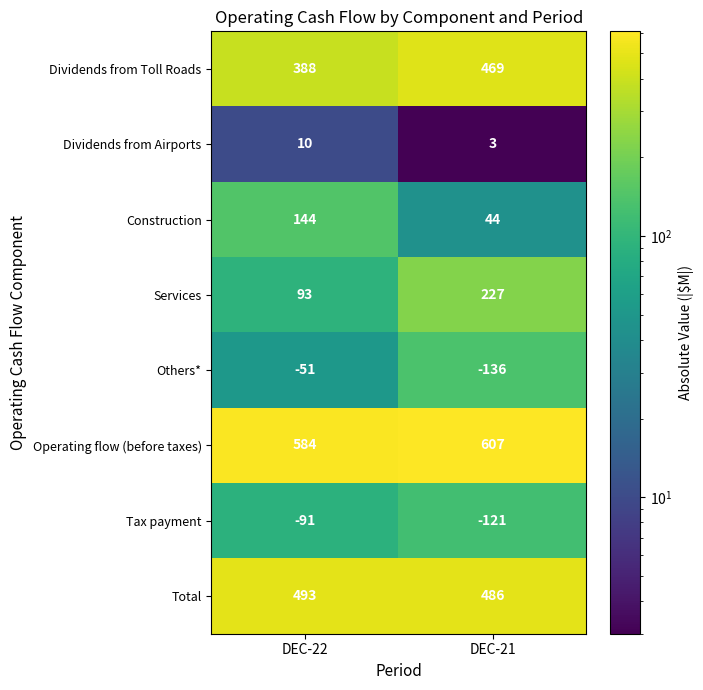

Between DEC-22 and DEC-21, which series saw the biggest shift?

Services